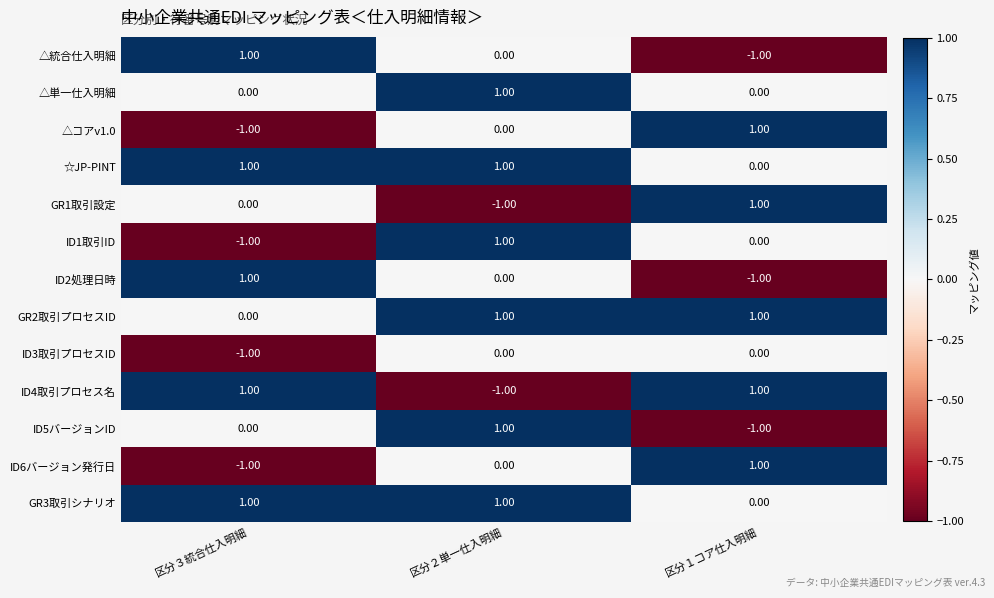

Rank the categories by ID1取引ID value from highest to lowest.

区分２単一仕入明細, 区分１コア仕入明細, 区分３統合仕入明細